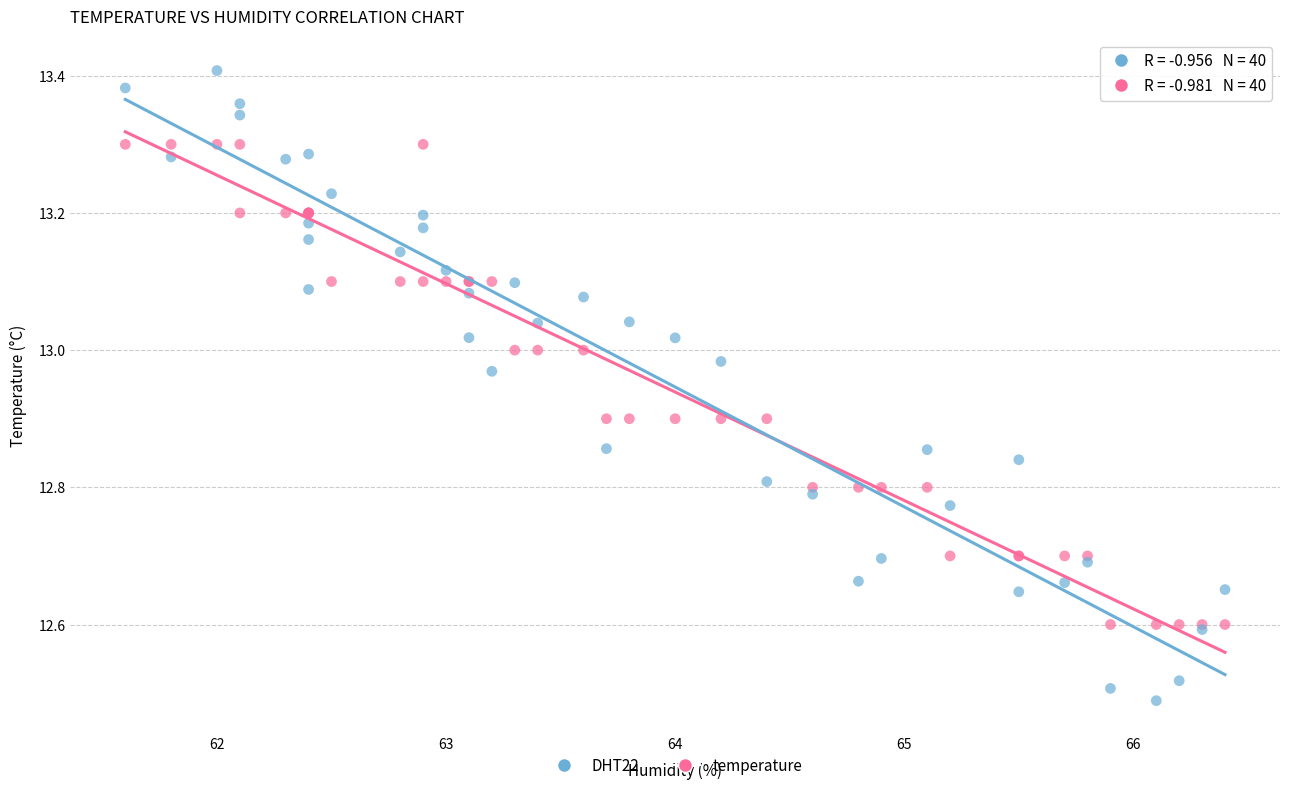

Which series reaches the maximum Y coordinate?

DHT22